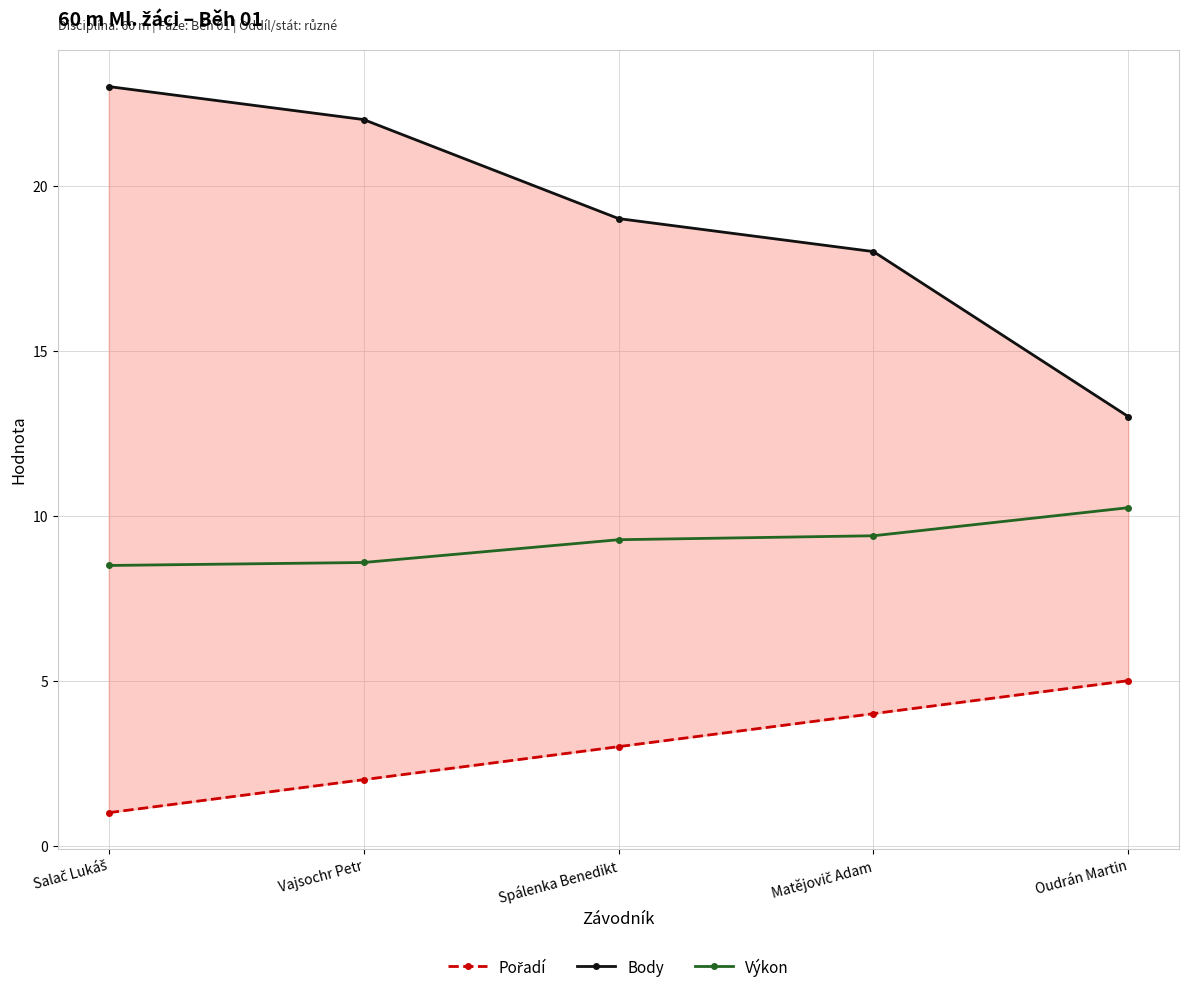

At which label does Body first exceed 19?

Salač Lukáš